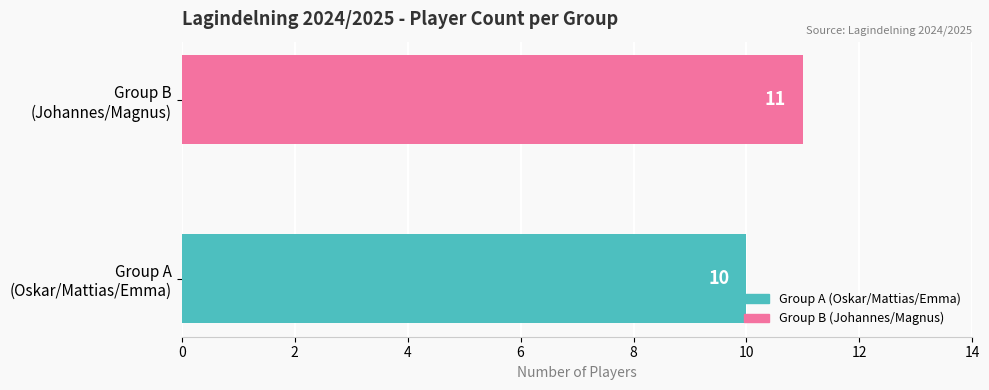

Are the bars horizontal?

Yes